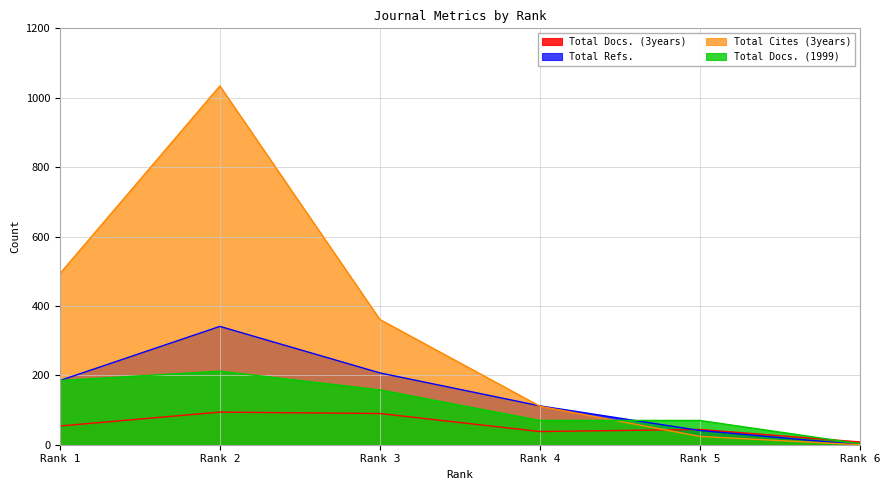

At how many categories does at least one series exceed 337?

3